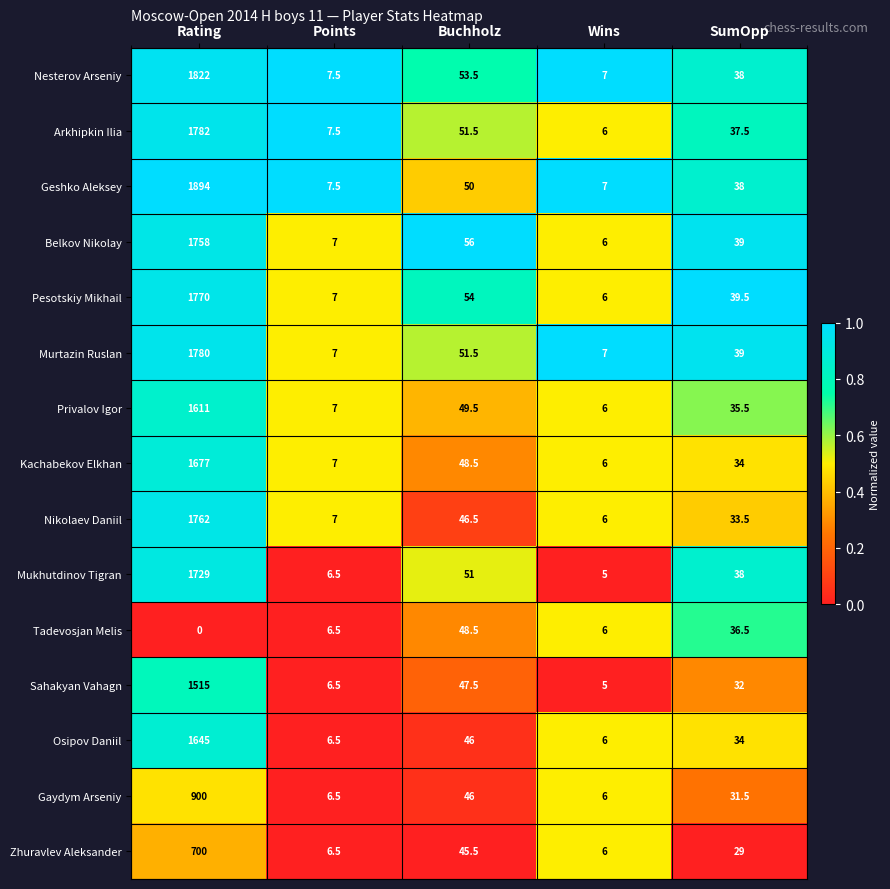

The value of Belkov Nikolay at Points is 2.9. True or false?

False